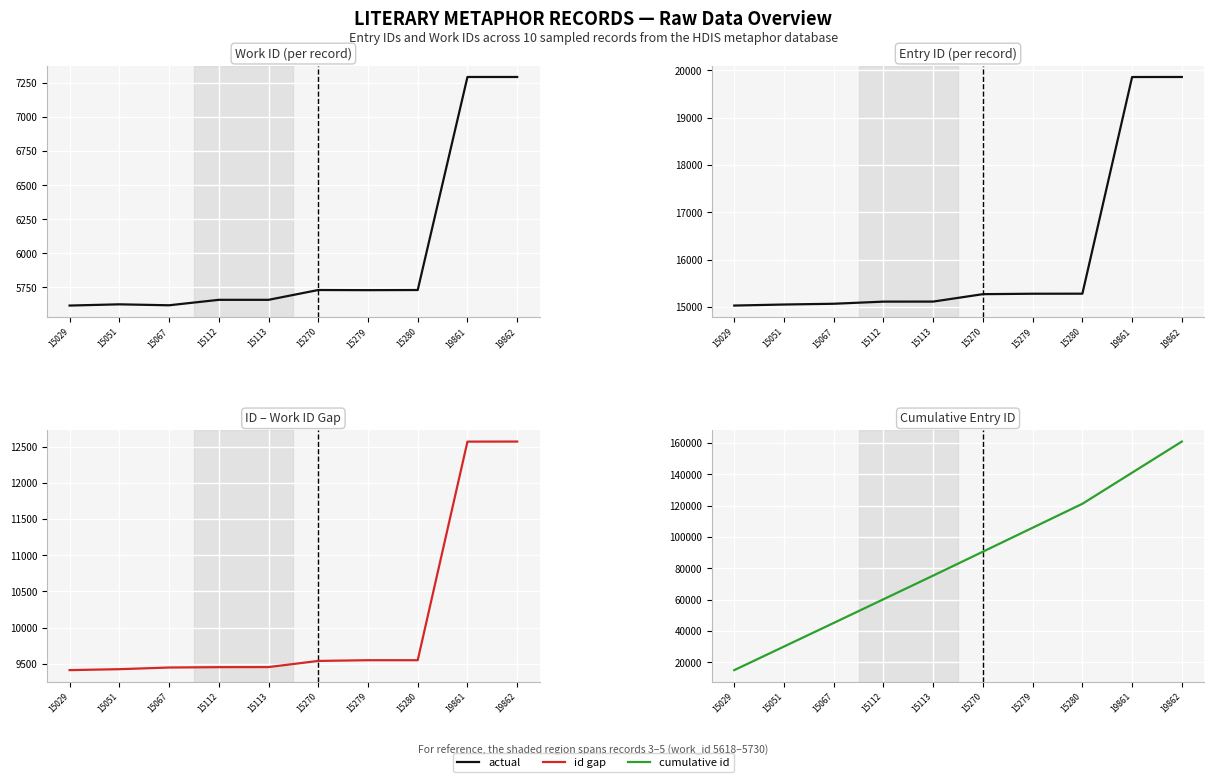

What is the maximum value for actual?

19862